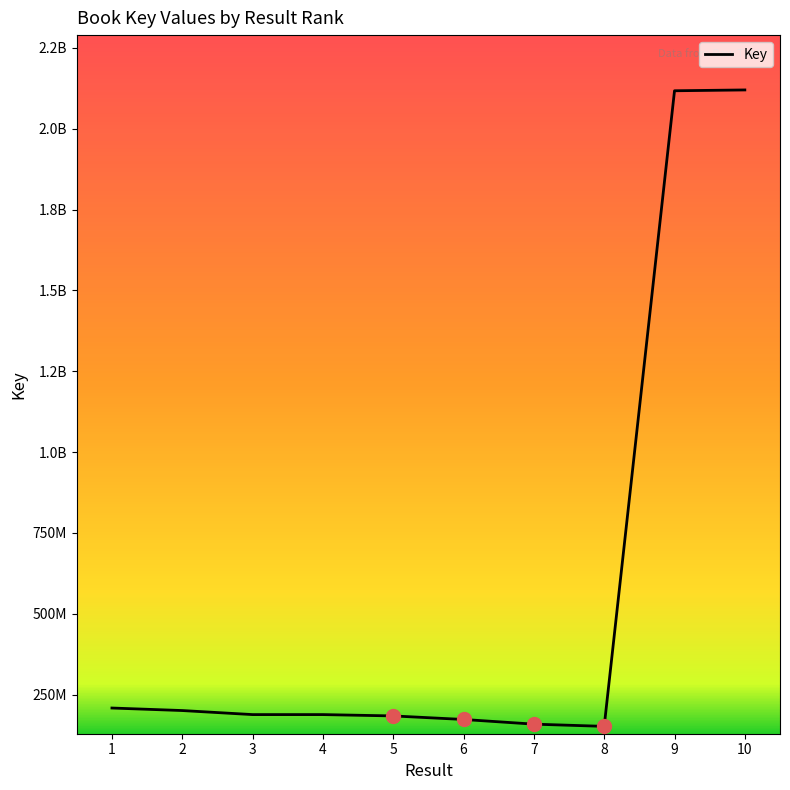

Is it true that the value at 4 is 81493673?

False